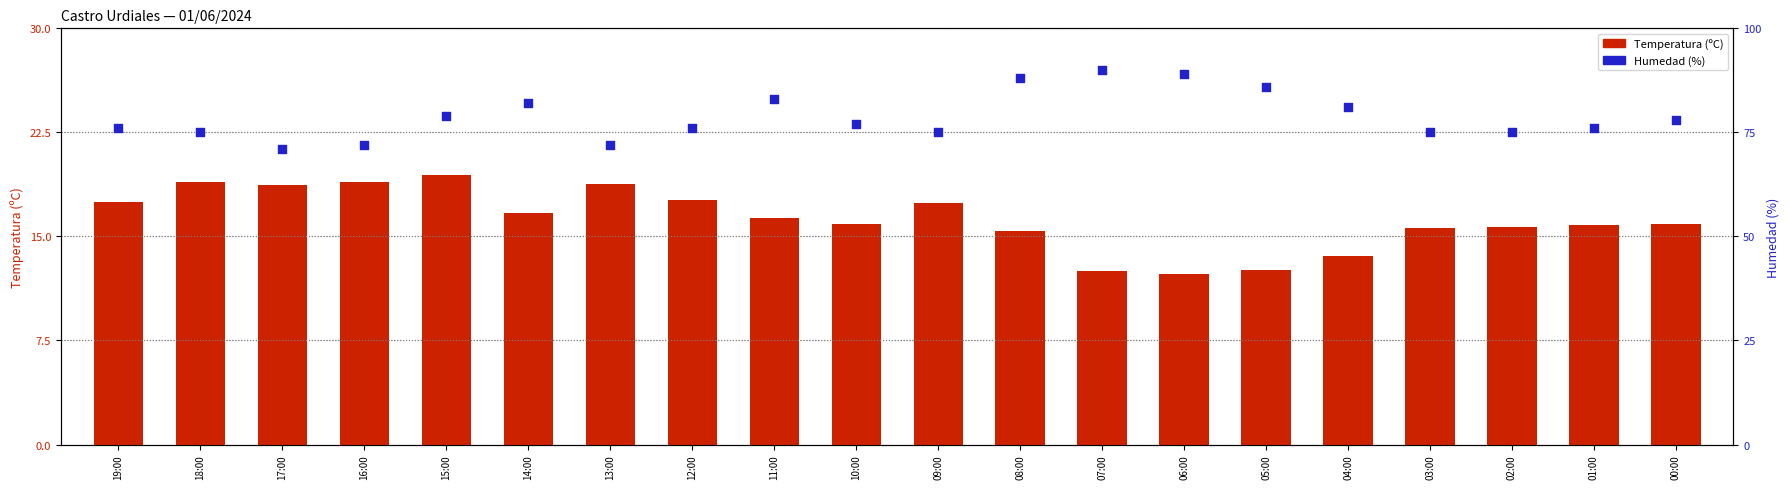

What is the total value across all series at 00:00?

93.9